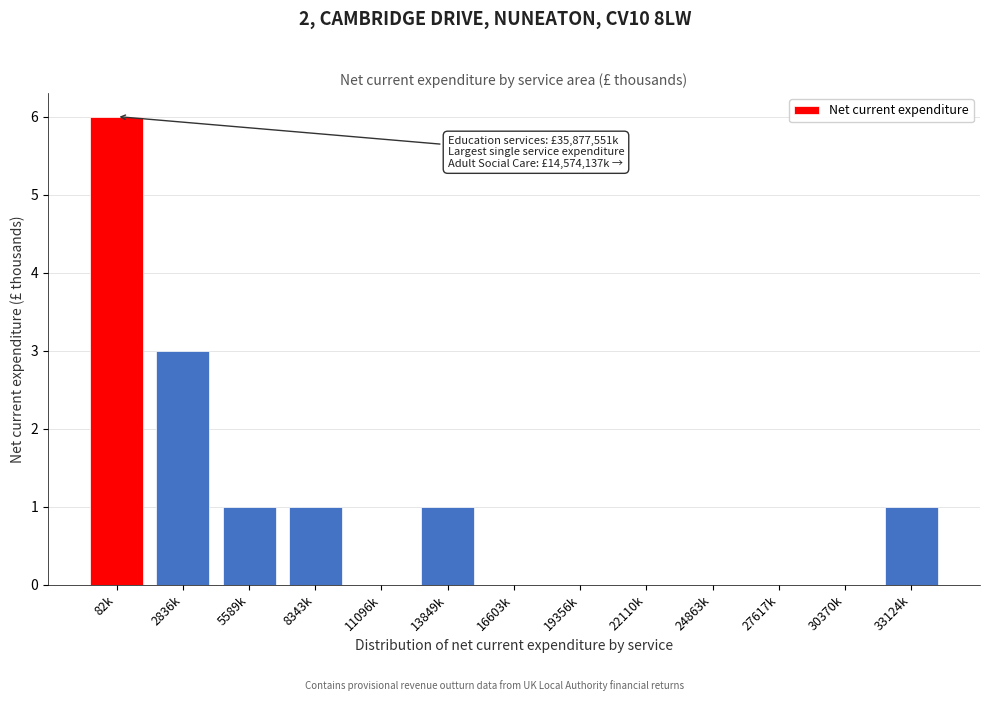

Reading left to right, transcribe all the data shown in this chart.

82k=6	2836k=3	5589k=1	8343k=1	11096k=0	13849k=1	16603k=0	19356k=0	22110k=0	24863k=0	27617k=0	30370k=0	33124k=1